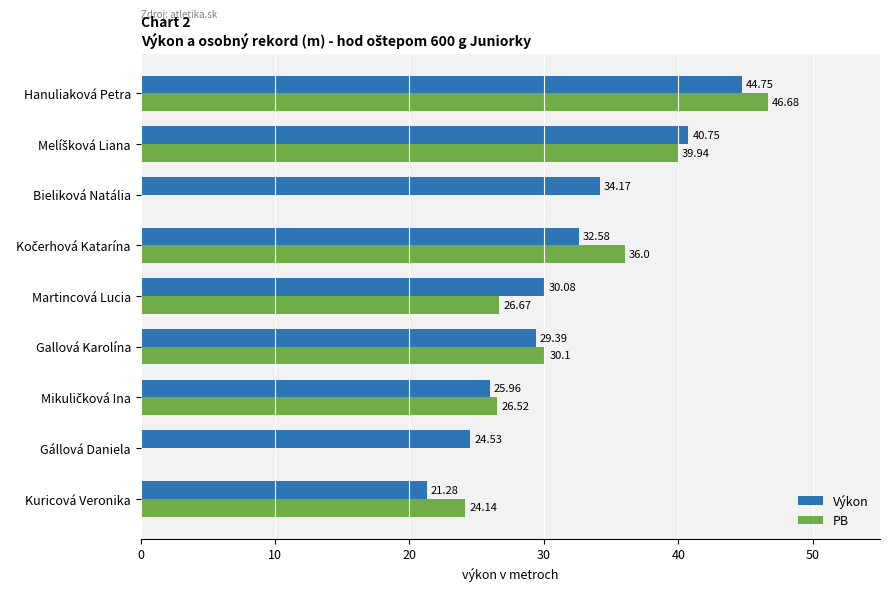

Which category has the highest value in the Výkon series?

Hanuliaková Petra